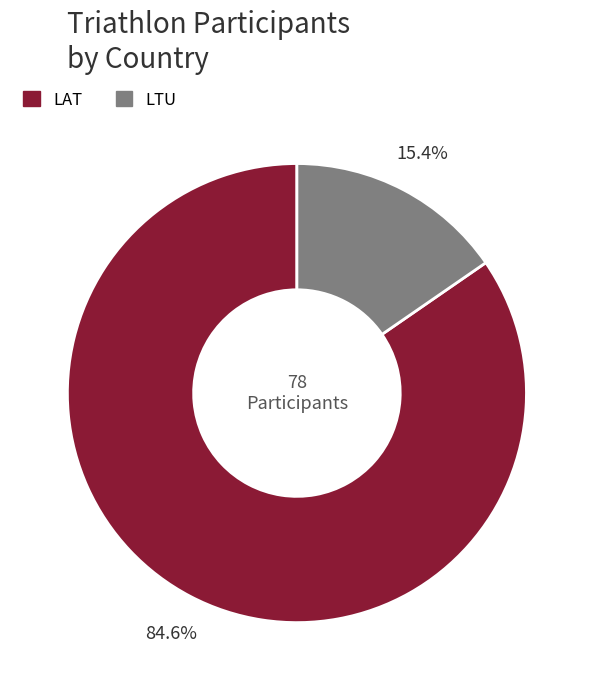

Count the number of slices in the pie.

2